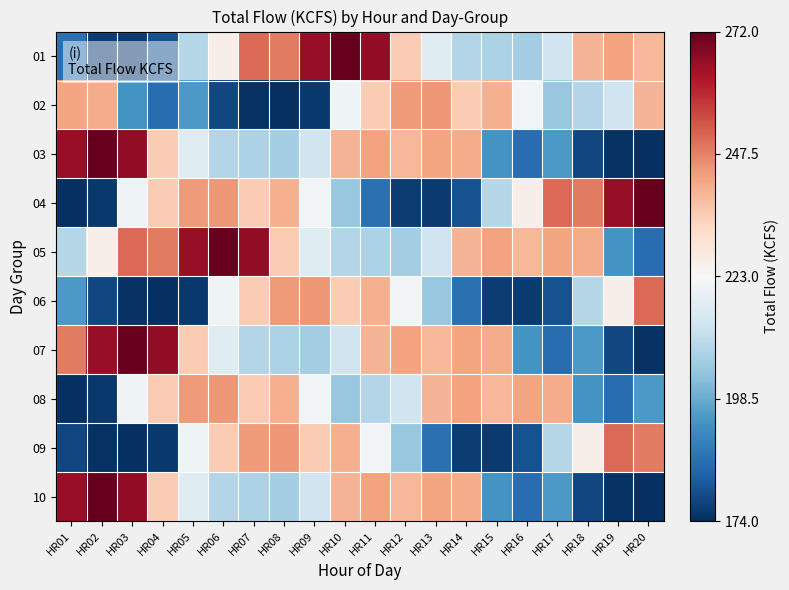

At HR02, list the series in order from smallest to largest.

09, 04, 08, 01, 06, 05, 02, 07, 03, 10